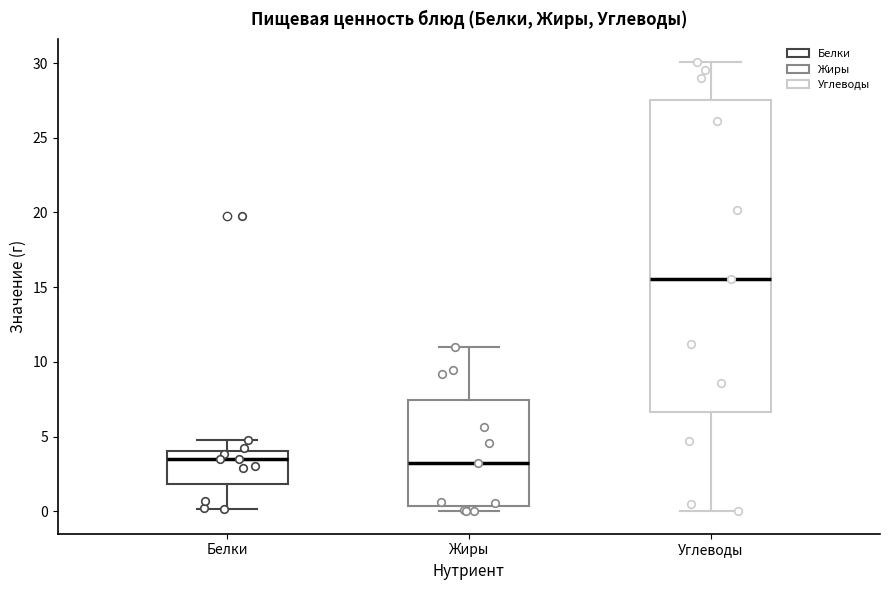

Comparing the boxes themselves (not the whiskers), which one is the tallest?

Углеводы